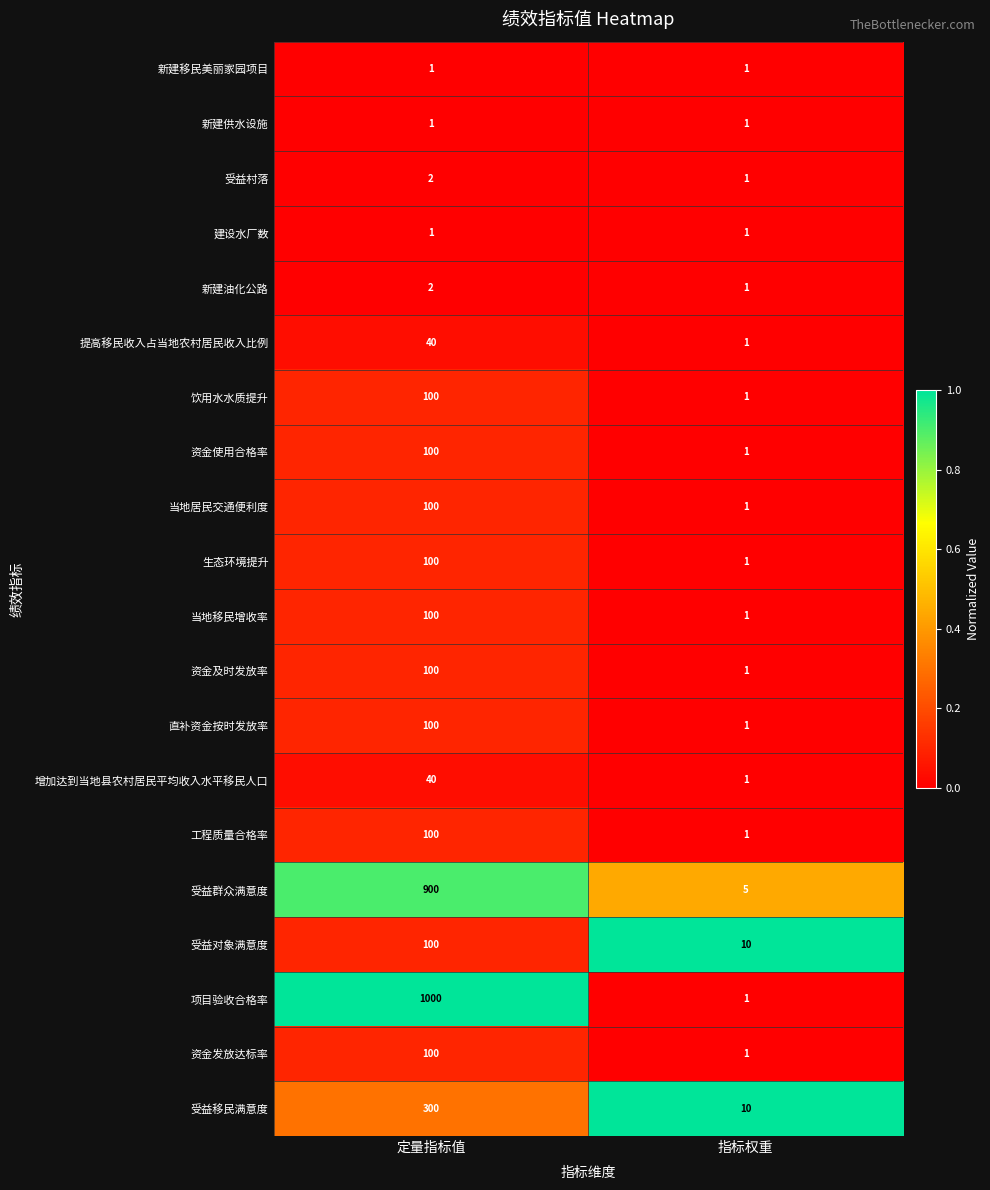

Count the number of categories in the chart.

2